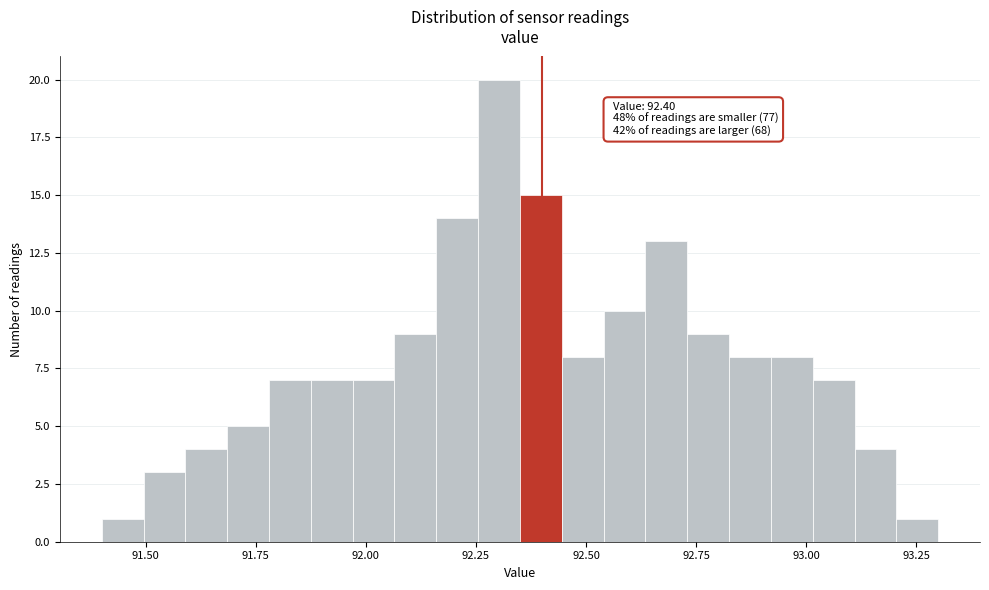

Read against the x-axis, roughly where is the centre of the tallest bar?

92.30